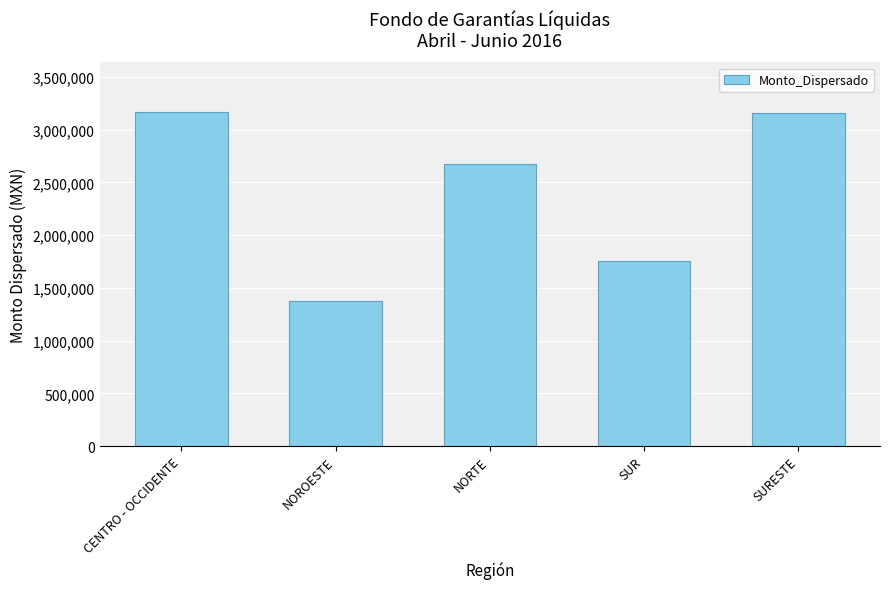

The chart shows a value of 1757280.0 at SUR. True or false?

True